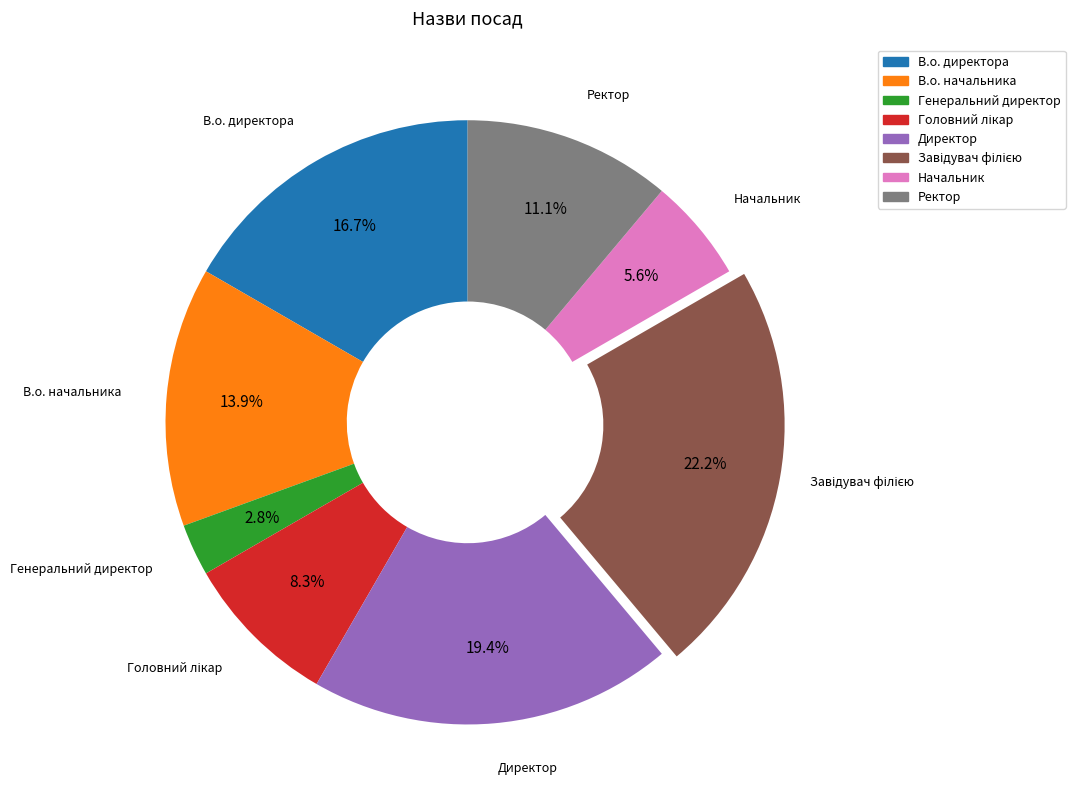

Is there any slice that represents more than half of the pie?

No